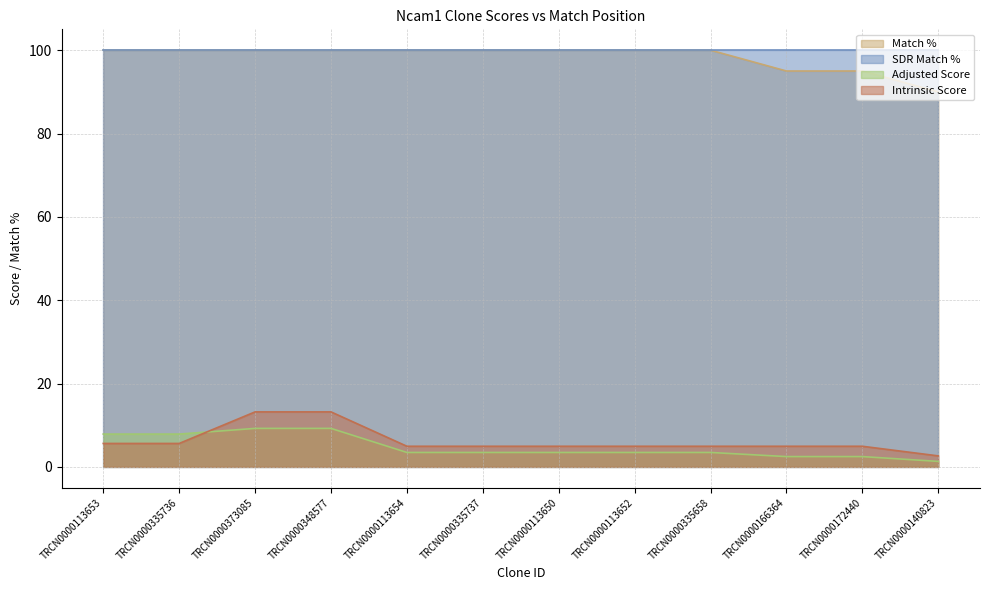

True or false: Intrinsic Score has more than 1 interior local peaks.

False